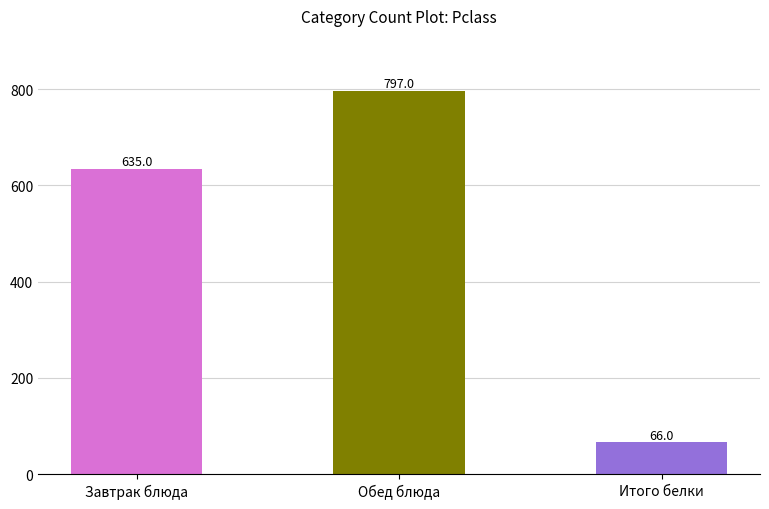

What is the change in value from Завтрак блюда to Итого белки?

-569